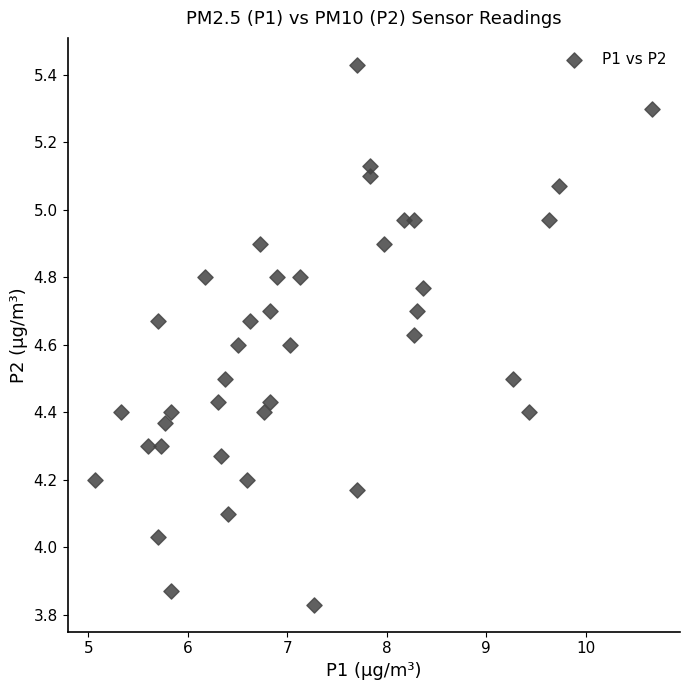

What is the range of X values (max minus min)?

5.6